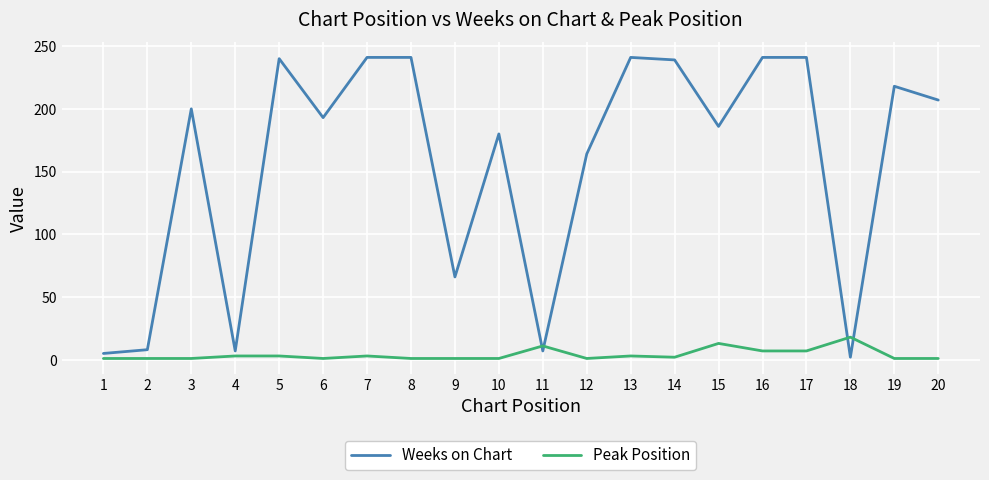

What is the highest value of the Weeks on Chart series?

241